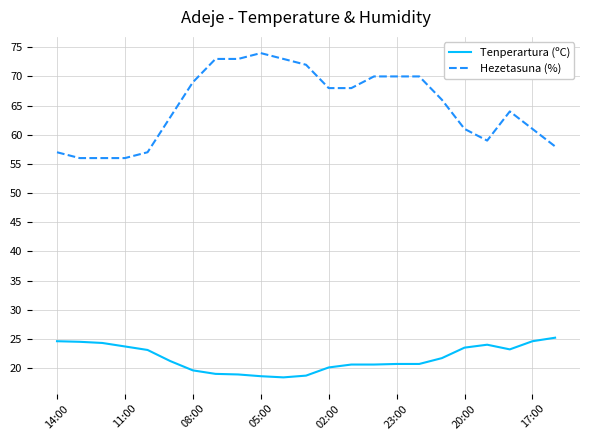

What is the average value of the Hezetasuna (%) series?

65.0